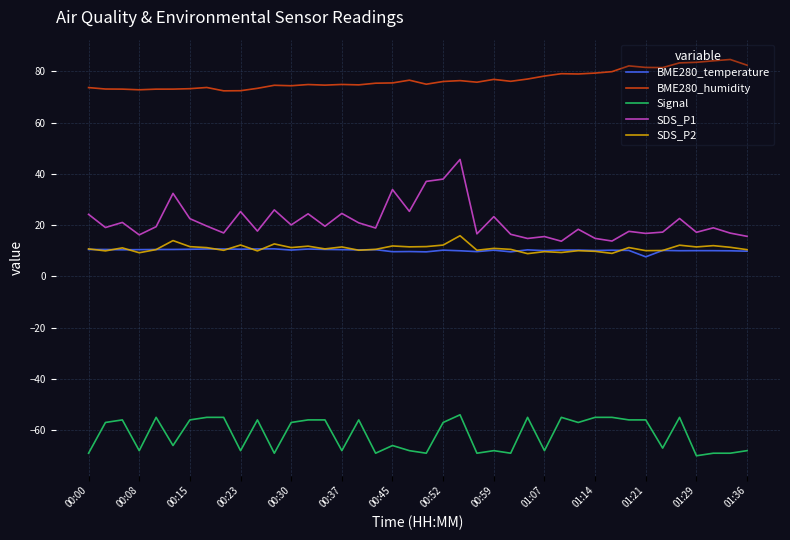

Is this an area chart (filled region under the line)?

No